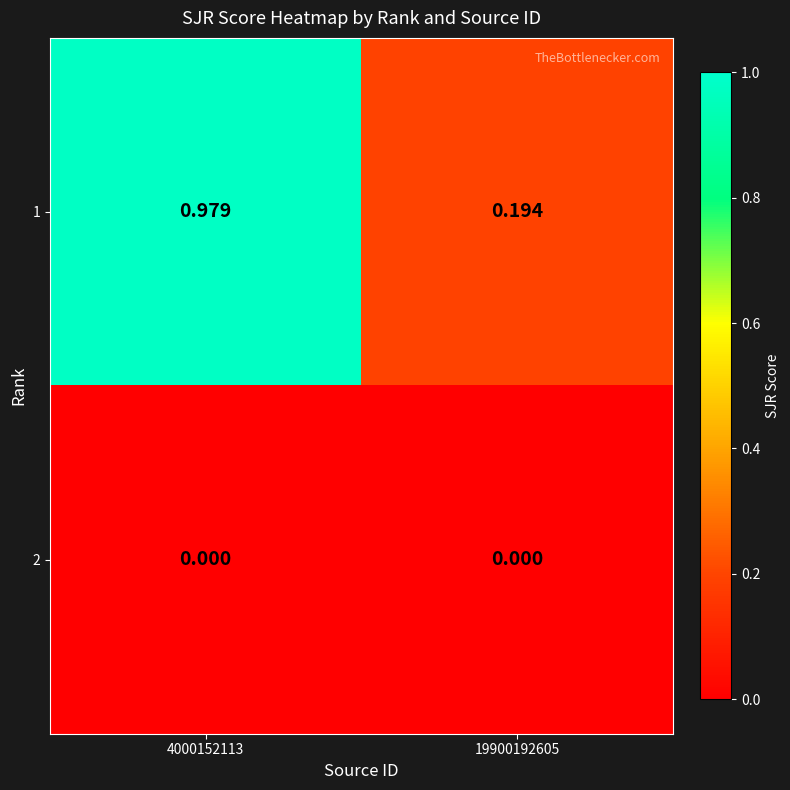

Is the value of 1 at 4000152113 greater than the value of 2 at 4000152113?

Yes